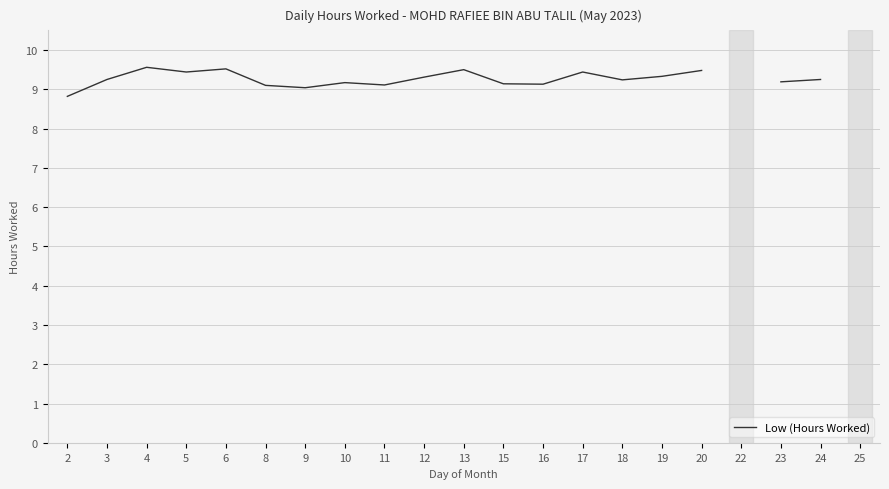

What is the value of the 6th point from the left?

9.1